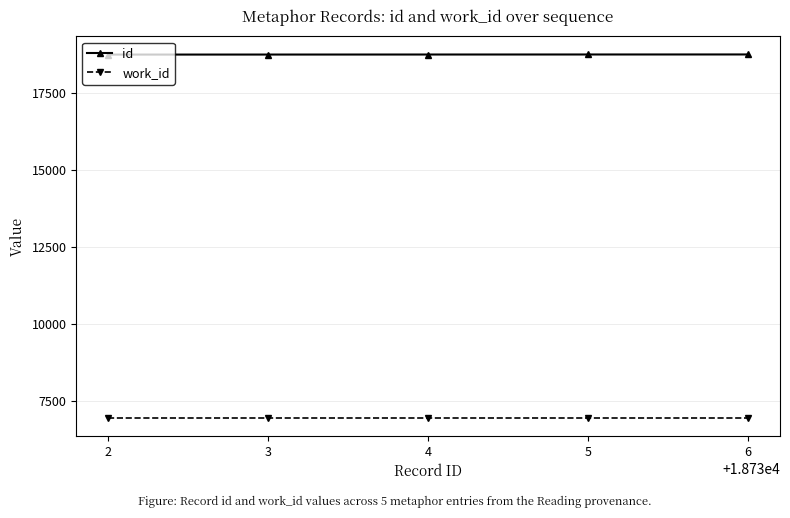

At 3, list the series in order from smallest to largest.

work_id, id